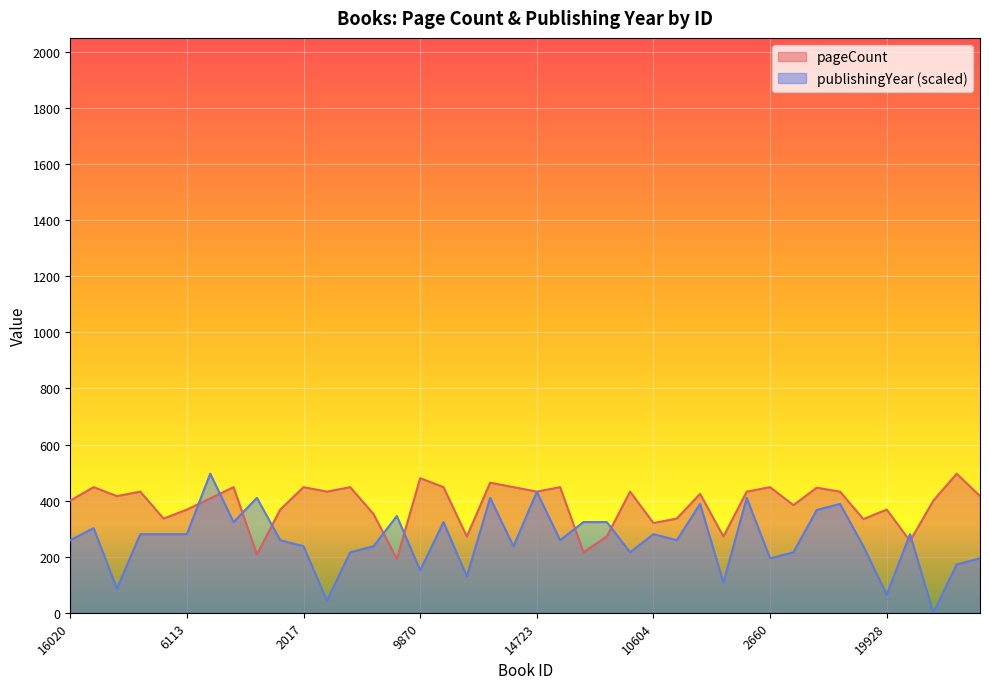

Reading left to right, list all the values displayed in this chart.

pageCount: 16020=400.0	5530=448.0	13412=416.0	5527=432.0	6040=336.0	6113=368.0	19971=408.0	8279=448.0	11384=208.0	6105=368.0	2017=448.0	16145=432.0	8229=448.0	6206=352.0	9035=192.0	9870=480.0	2039=448.0	13856=272.0	17484=464.0	2648=448.0	14723=432.0	19630=448.0	5841=216.0	5842=272.0	2016=432.0	10604=320.0	5539=336.0	10276=424.0	14884=272.0	10550=432.0	2660=448.0	6015=384.0	9862=446.0	8364=432.0	5814=334.0	19928=368.0	4570=256.0	13532=400.0	2015=496.0	19684=416.0
publishingYear: 16020=258.8	5530=301.9	13412=86.3	5527=280.3	6040=280.3	6113=280.3	19971=496.0	8279=323.5	11384=409.7	6105=258.8	2017=237.2	16145=43.1	8229=215.7	6206=237.2	9035=345.0	9870=151.0	2039=323.5	13856=129.4	17484=409.7	2648=237.2	14723=431.3	19630=258.8	5841=323.5	5842=323.5	2016=215.7	10604=280.3	5539=258.8	10276=388.2	14884=107.8	10550=409.7	2660=194.1	6015=215.7	9862=366.6	8364=388.2	5814=237.2	19928=64.7	4570=280.3	13532=0.0	2015=172.5	19684=194.1